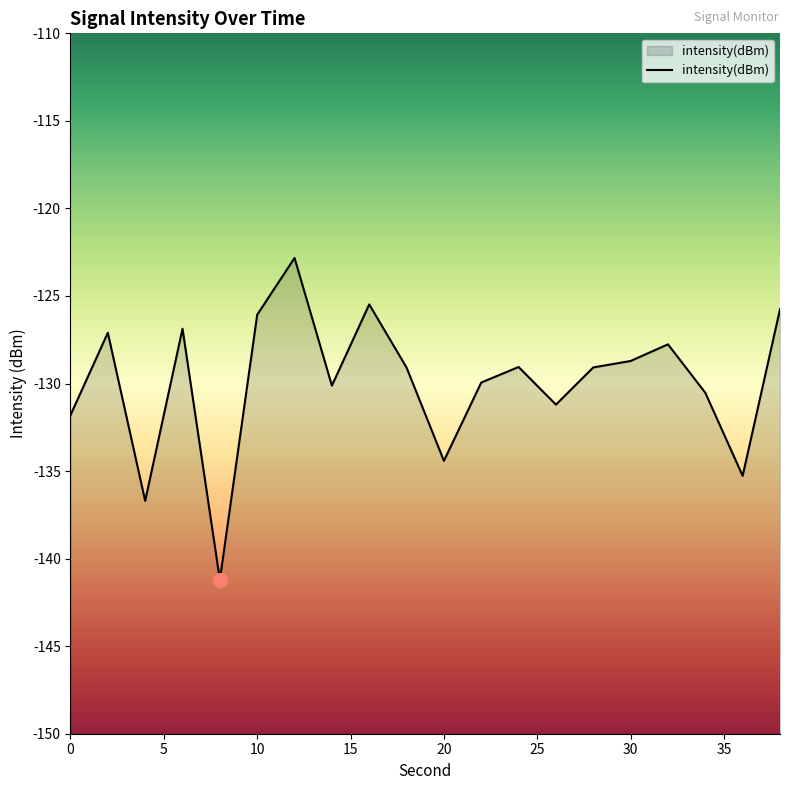

How many values are below -129?

12